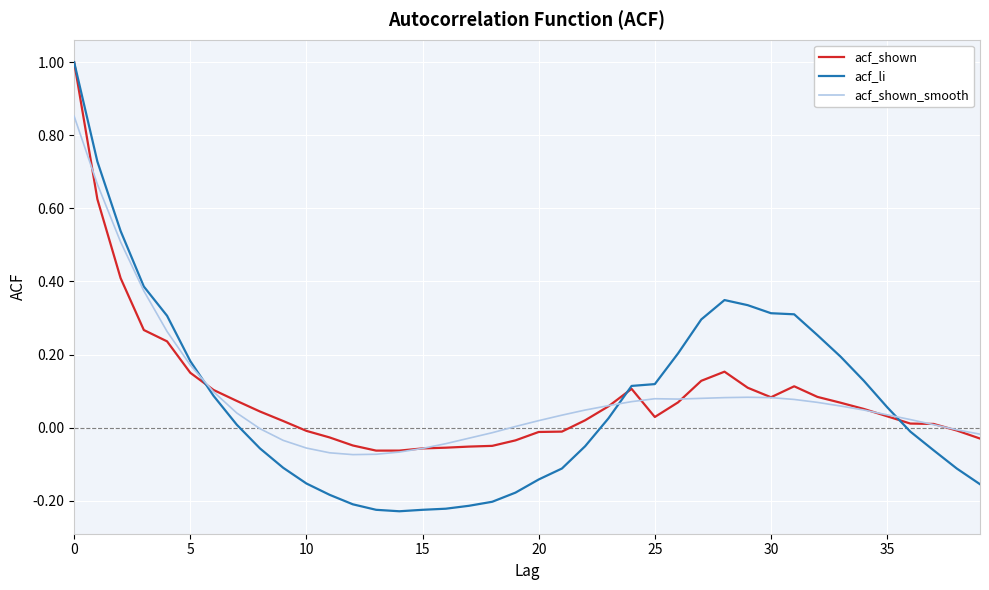

What is the greatest value displayed?

1.0